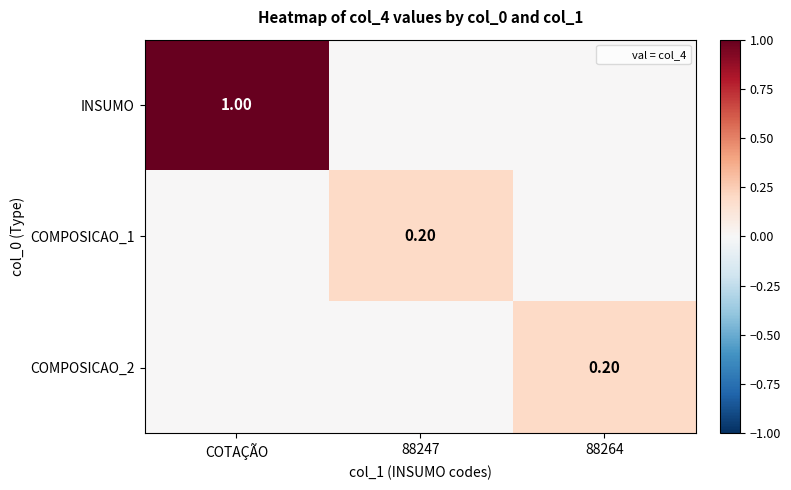

What is the maximum value shown in the chart?

1.0